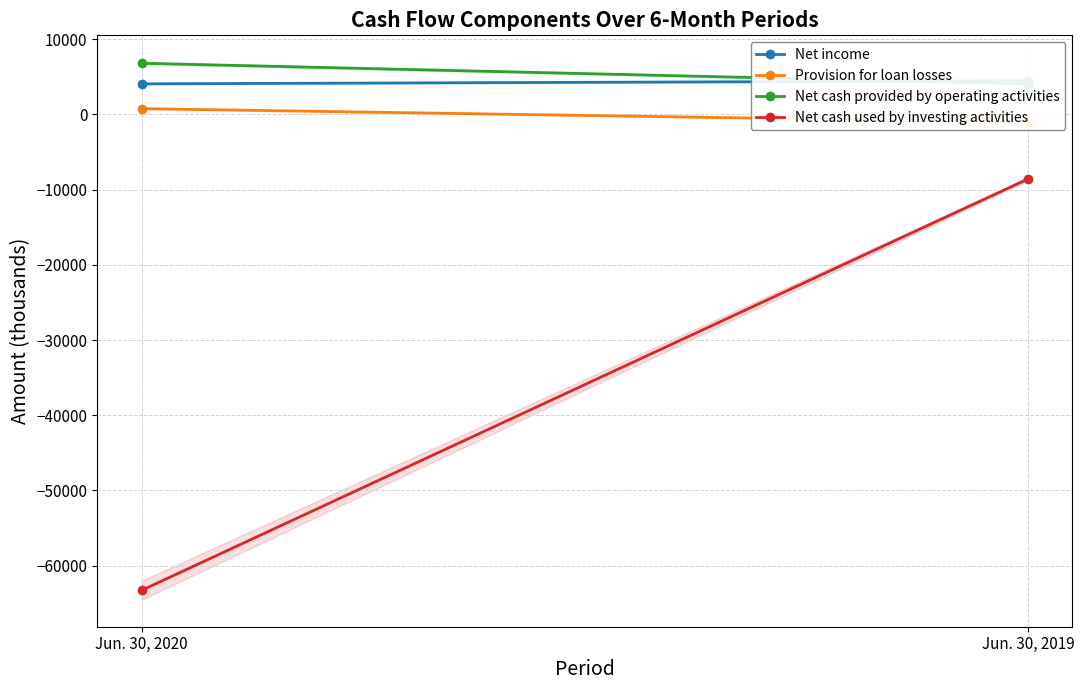

What is the total value across all series at Jun. 30, 2019?

-1055